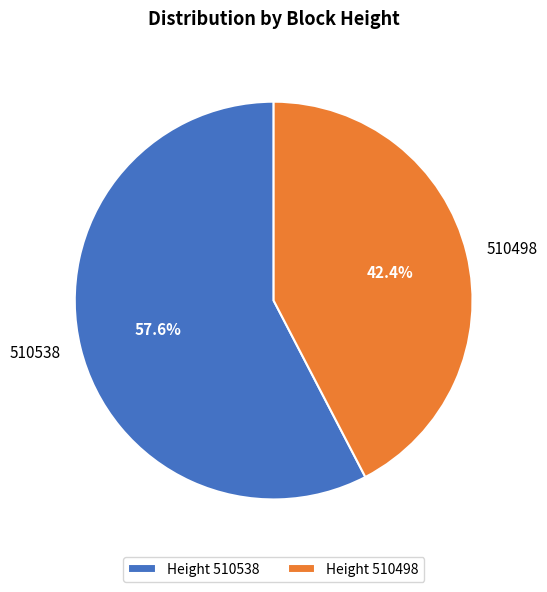

True or false: 510538 accounts for 63% of the total.

False